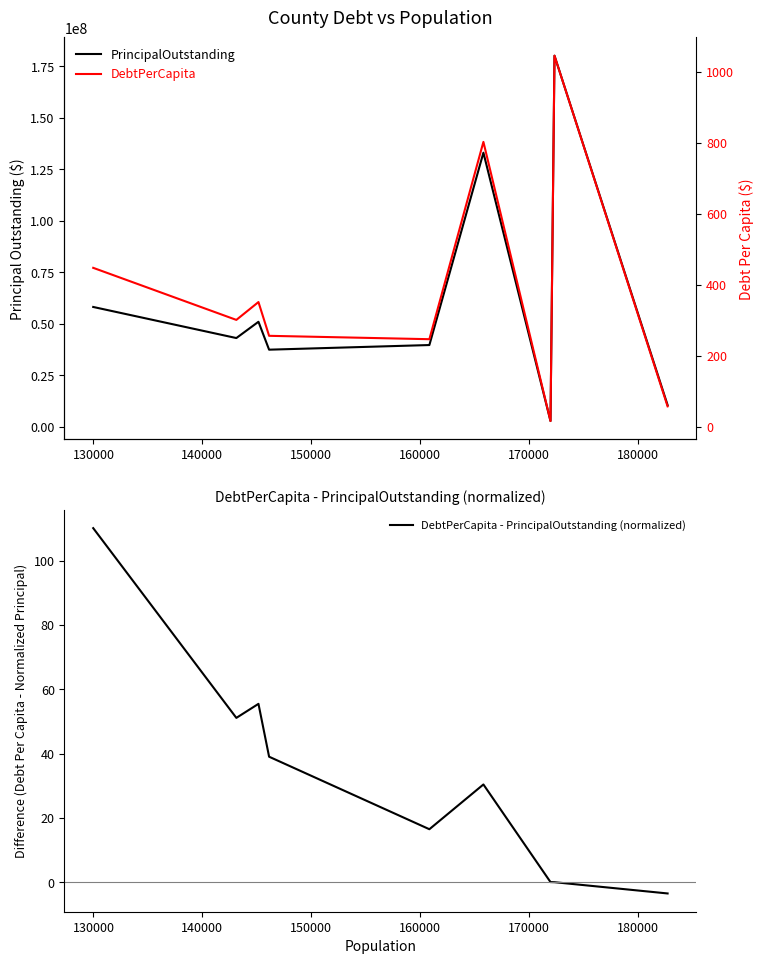

What are all the series names shown in the legend?

PrincipalOutstanding, DebtPerCapita - PrincipalOutstanding (normalized), DebtPerCapita